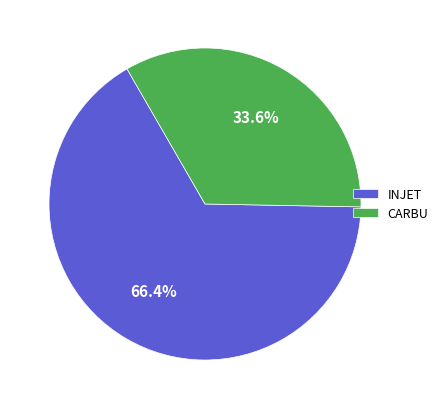

What is the majority slice?

INJET